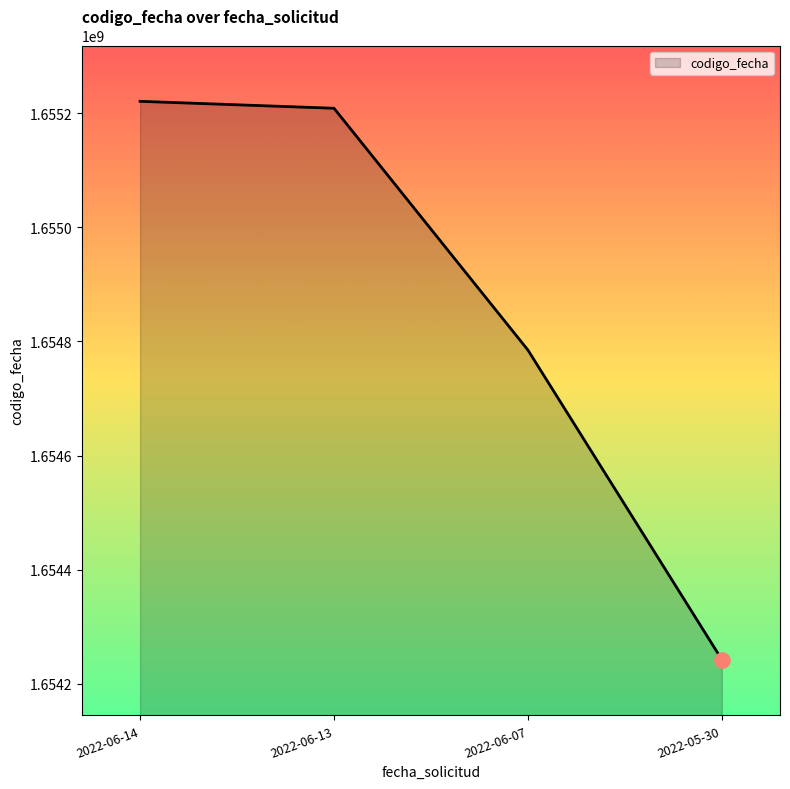

What is the ratio of the value at 2022-05-30 to the value at 2022-06-14?

1.0